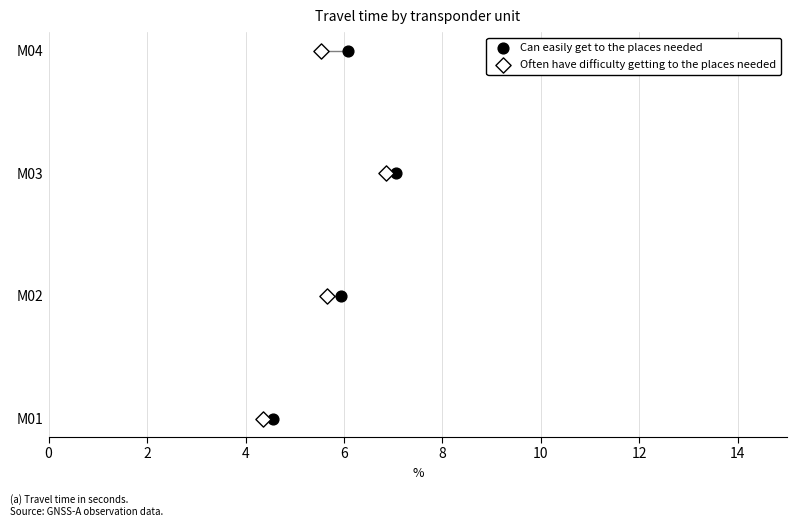

What are all the series names shown in the legend?

Can easily get to the places needed, Often have difficulty getting to the places needed